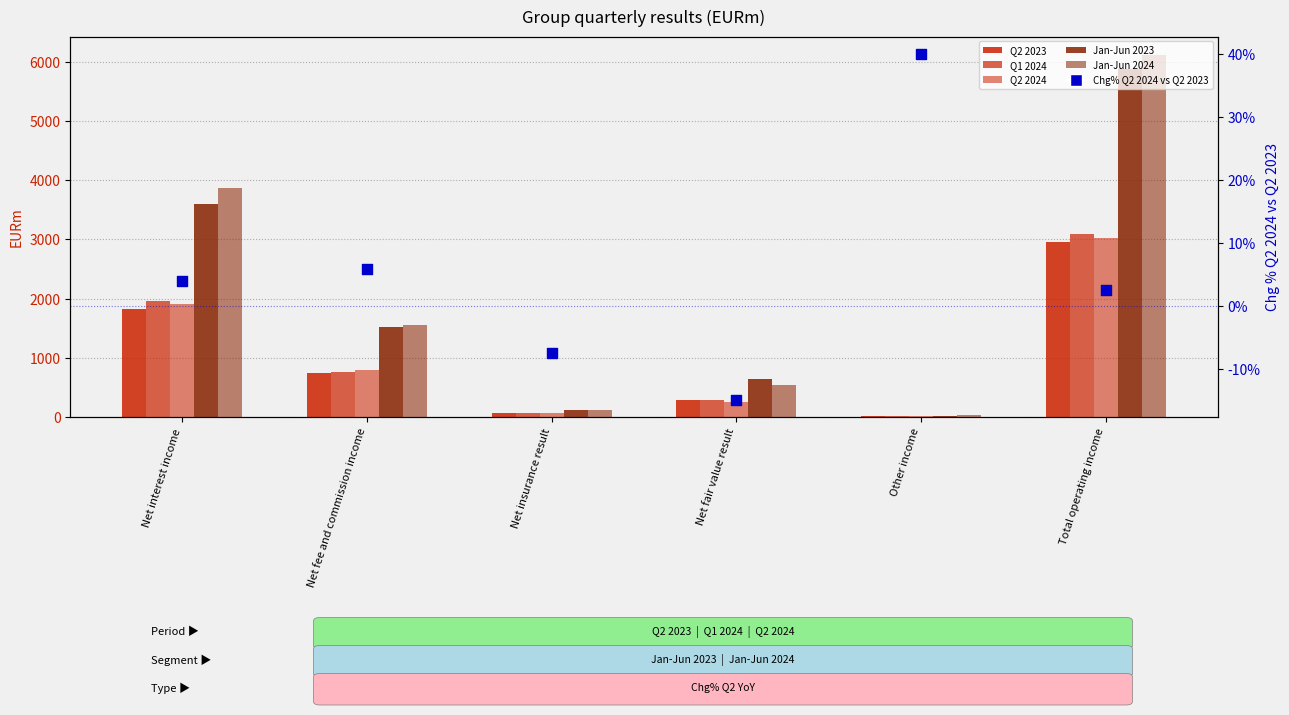

Which series reaches the minimum Y coordinate?

Chg% Q2 2024 vs Q2 2023